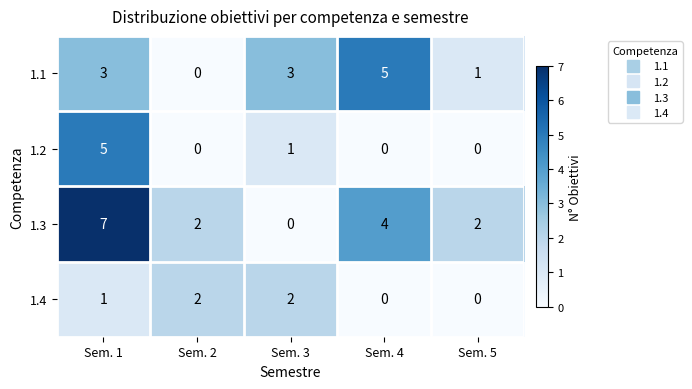

Reading left to right, what are all the values shown in this chart?

1.1: Sem. 1=3	Sem. 2=0	Sem. 3=3	Sem. 4=5	Sem. 5=1
1.2: Sem. 1=5	Sem. 2=0	Sem. 3=1	Sem. 4=0	Sem. 5=0
1.3: Sem. 1=7	Sem. 2=2	Sem. 3=0	Sem. 4=4	Sem. 5=2
1.4: Sem. 1=1	Sem. 2=2	Sem. 3=2	Sem. 4=0	Sem. 5=0